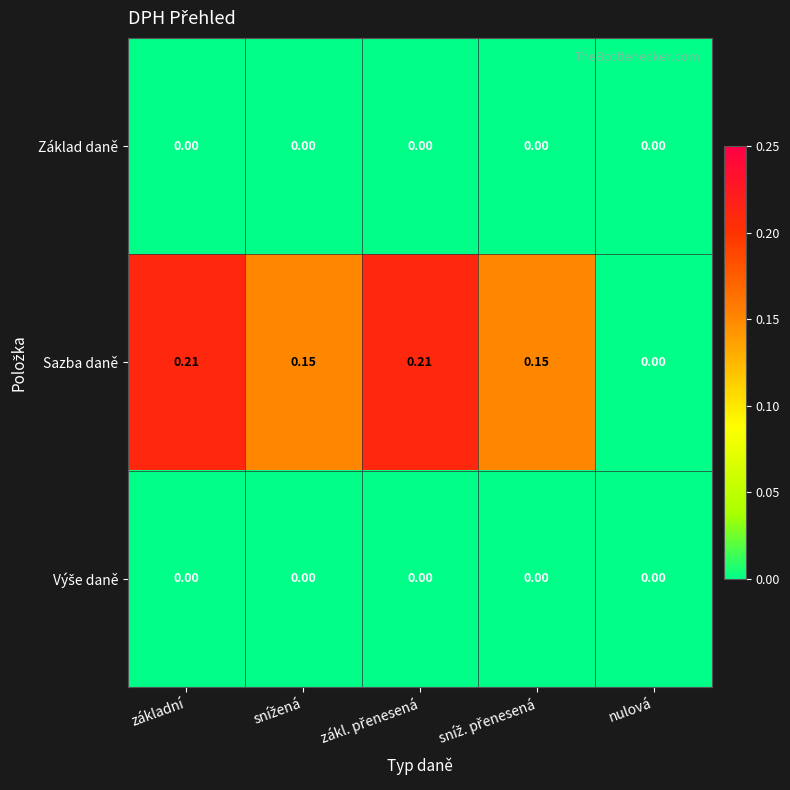

Which series has the largest total across all categories?

Sazba daně